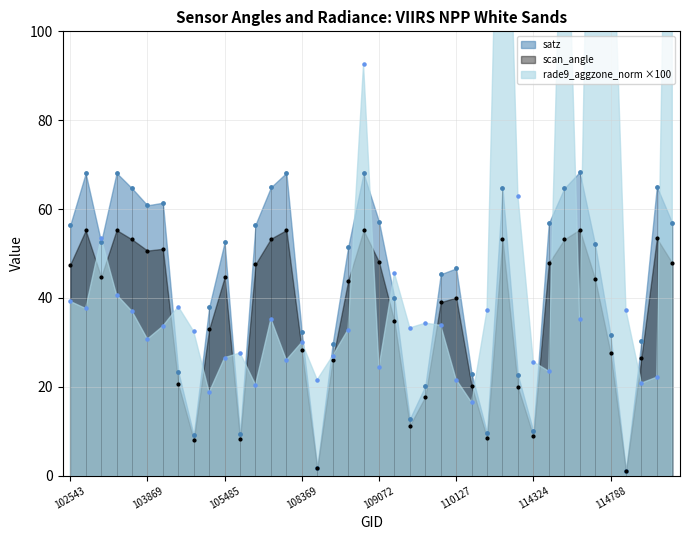

What is the total value across all series at 11?

45.2